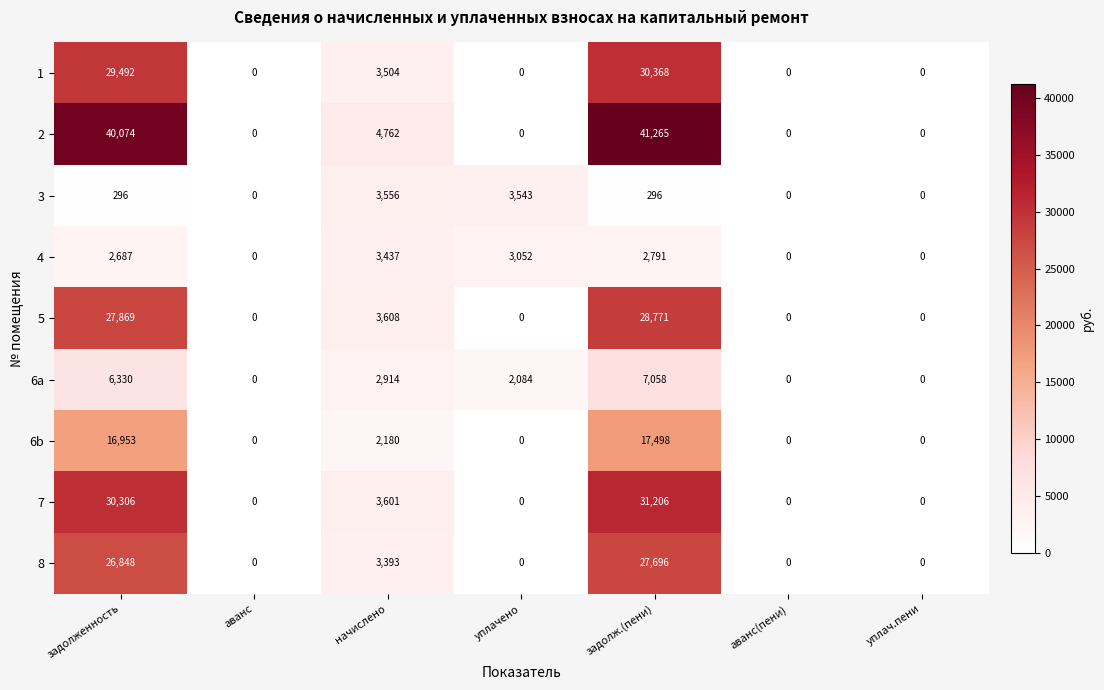

How many 6a values are between 0 and 6330?

6